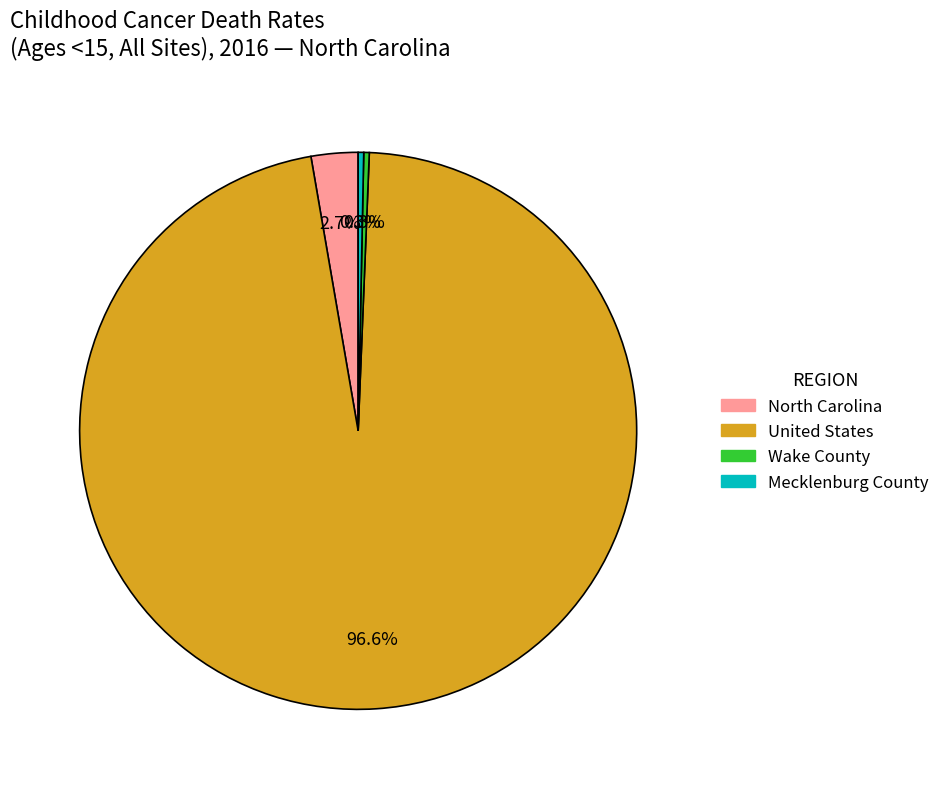

Is the sum of Mecklenburg County and United States greater than half?

Yes